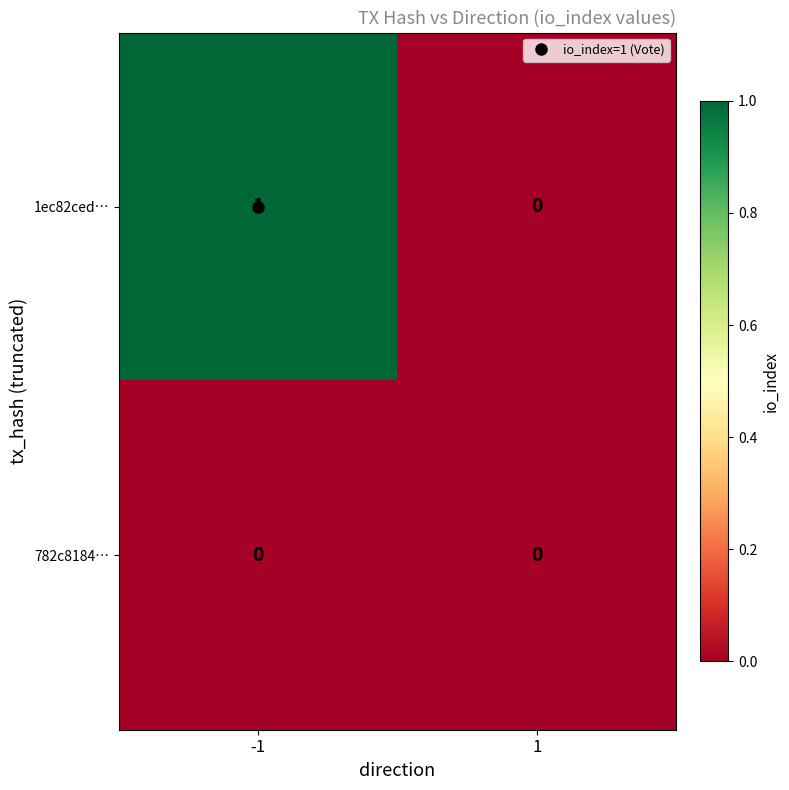

Is the value of 782c8184… at 1 greater than the value of 1ec82ced… at -1?

No